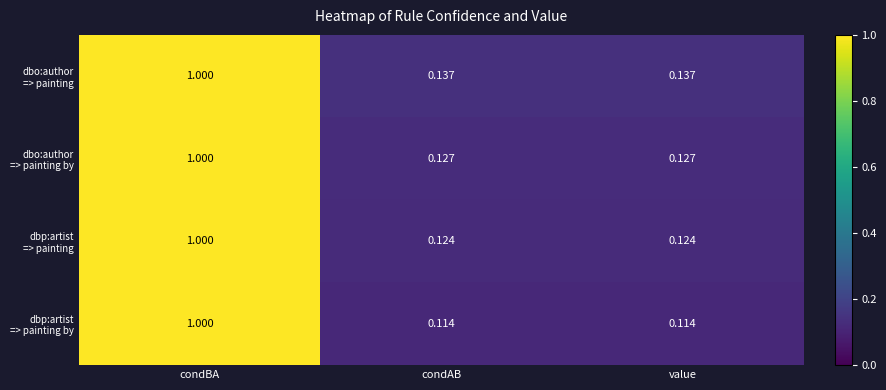

Which category has the highest value across all series?

condBA